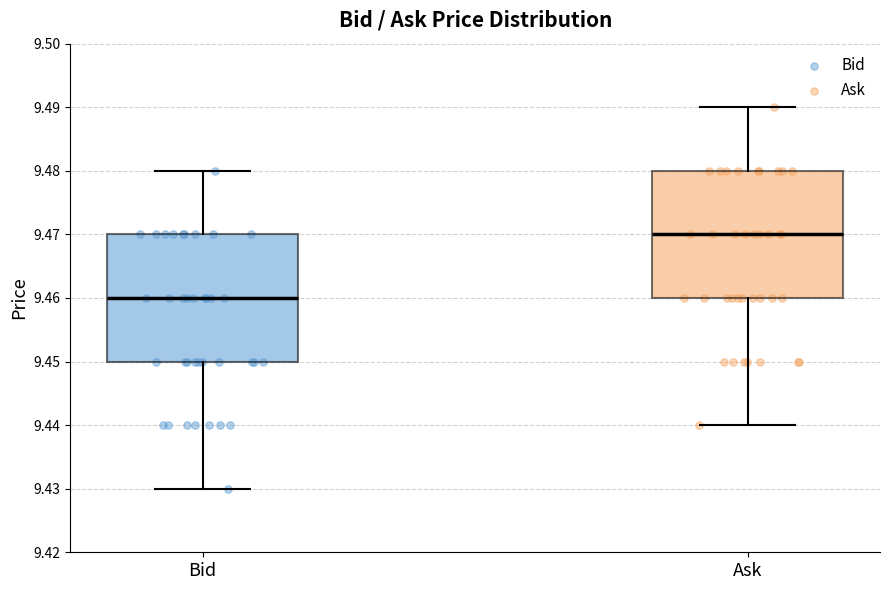

Which box's median line is the highest?

Ask